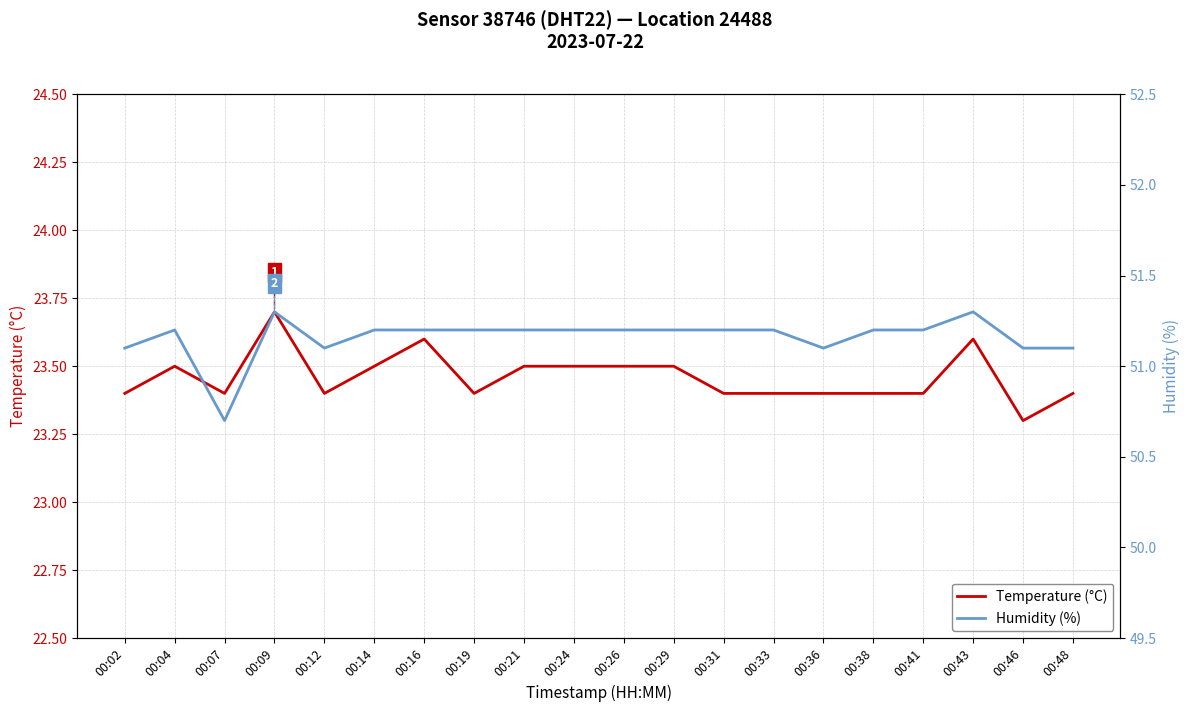

How many categories are shown in the chart?

20